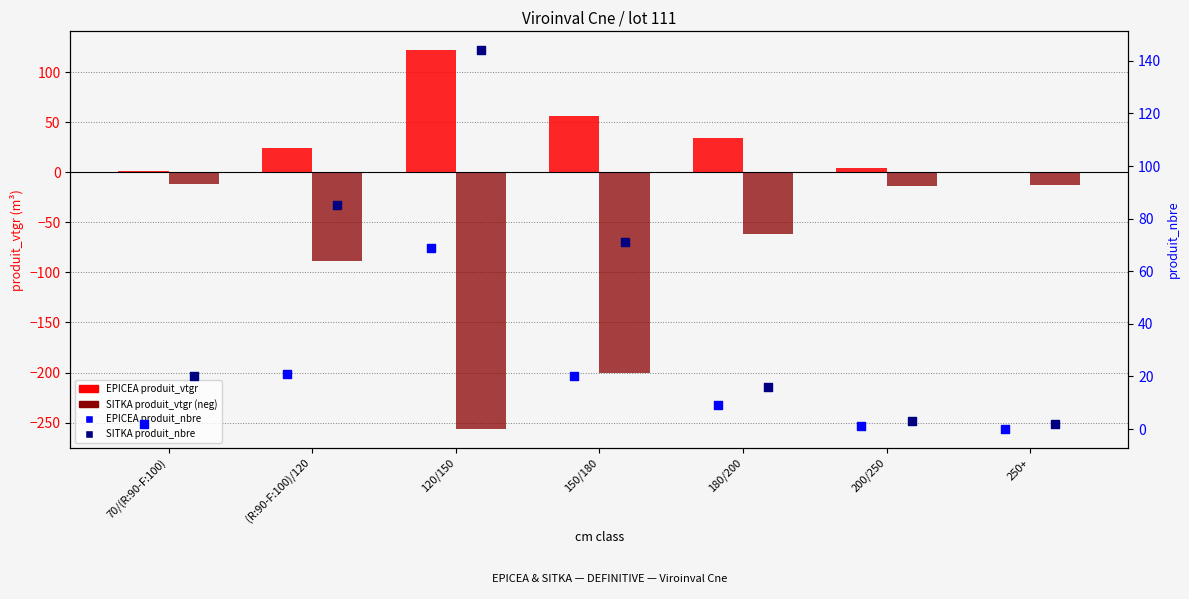

Which series contains the highest Y value?

SITKA produit_nbre